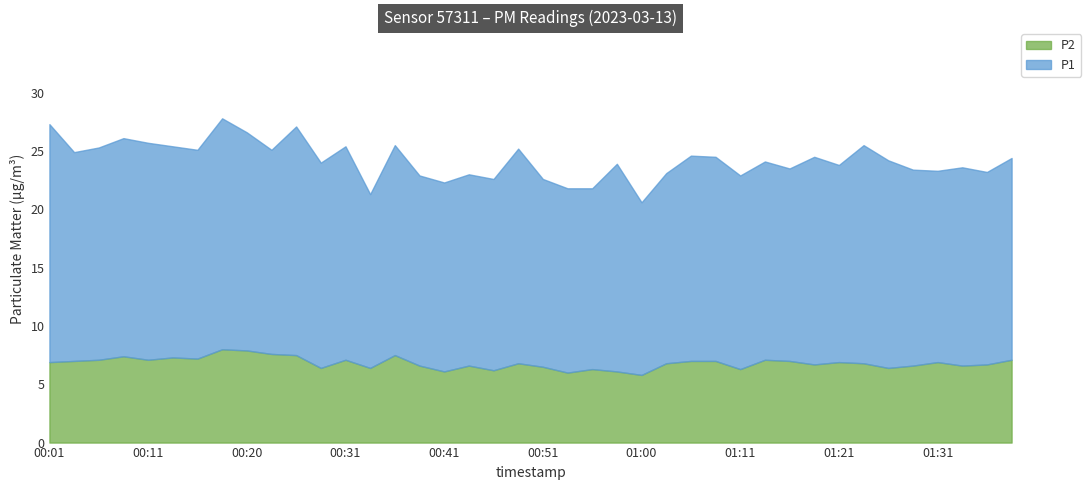

True or false: P1 and P2 intersect in this chart.

False